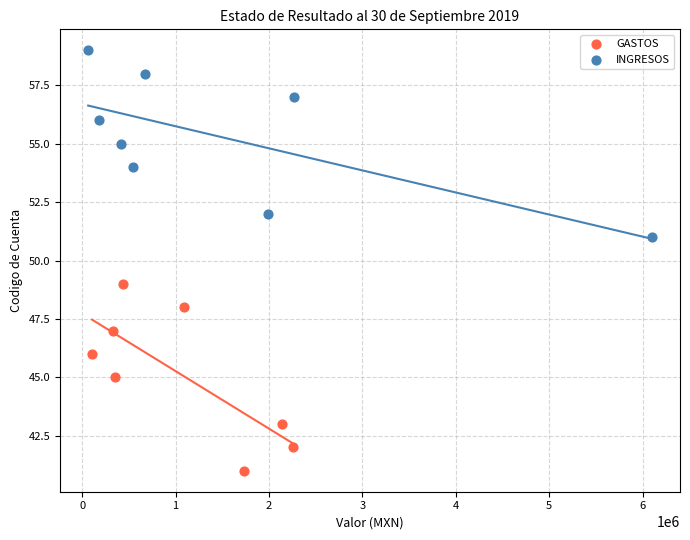

Which series contains the highest Y value?

INGRESOS